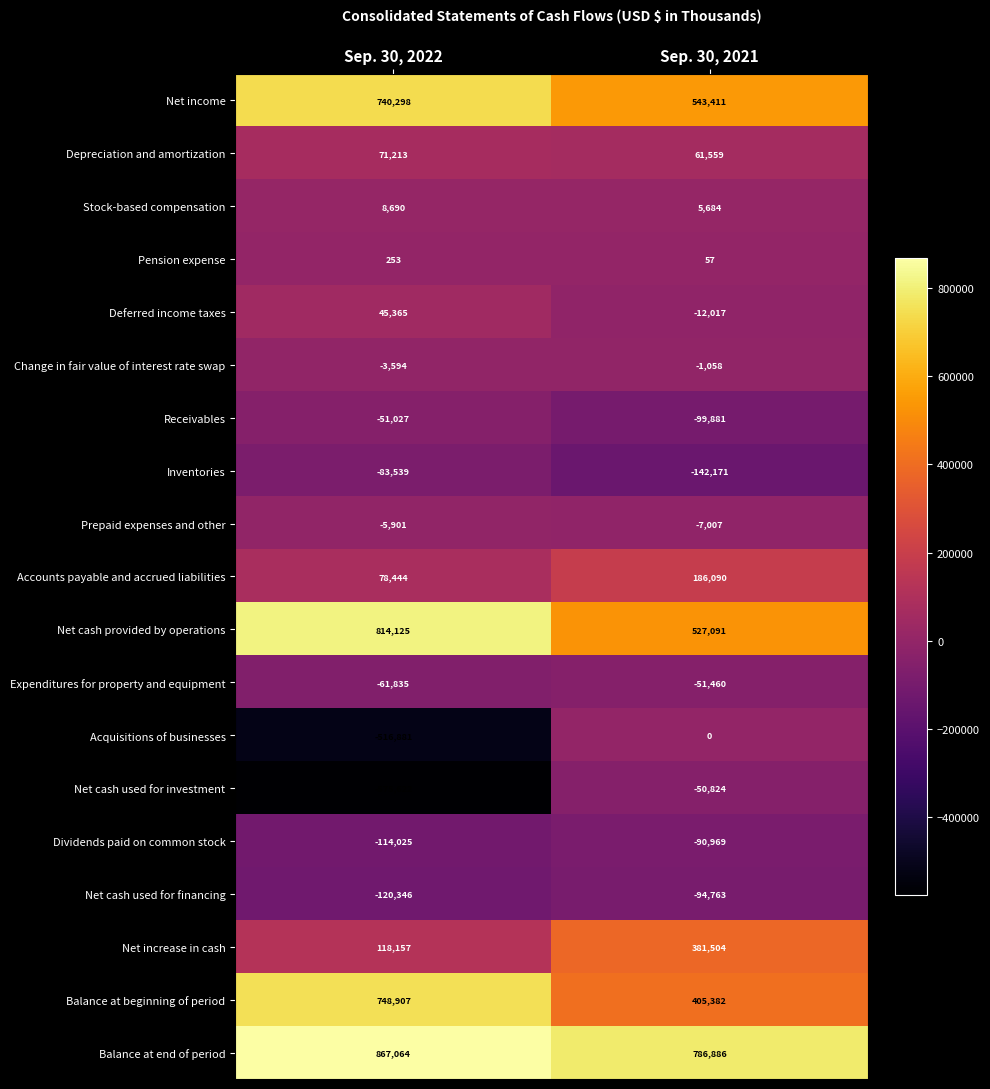

True or false: Net increase in cash has a value of 35034 at Sep. 30, 2022.

False